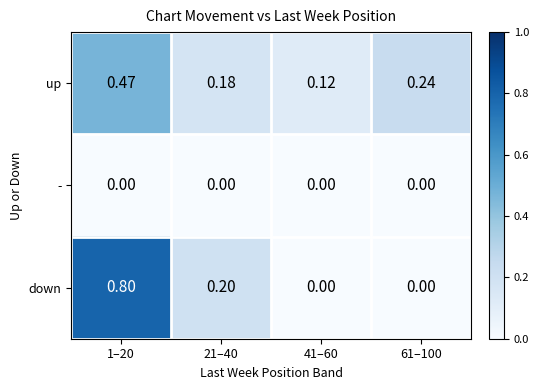

Which series has the largest total across all categories?

up